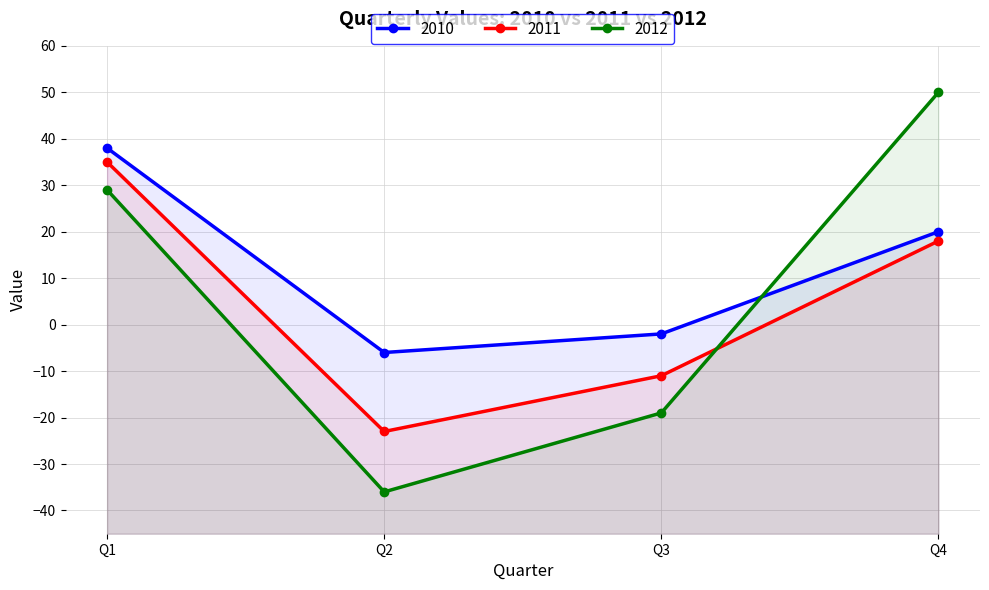

At how many categories does at least one series exceed -17?

4